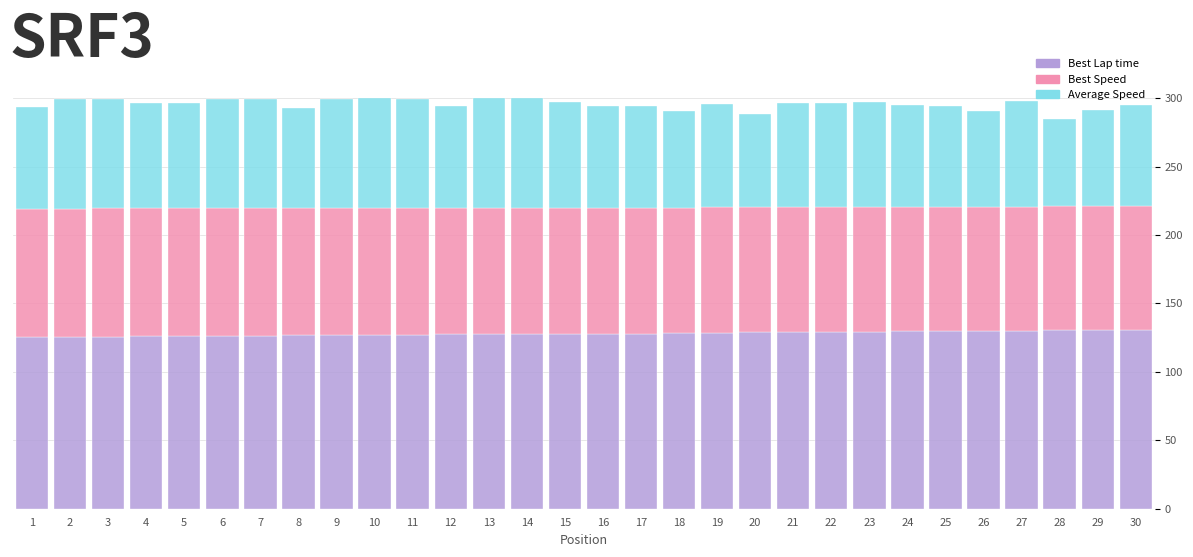

What is the sum of the Best Lap time values at 15 and 23?

257.1